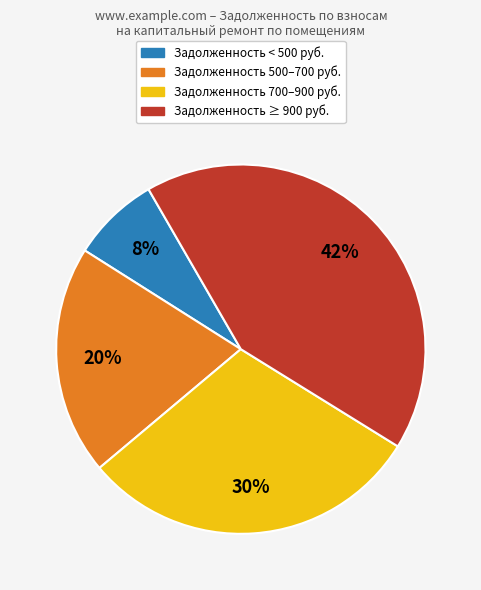

To the nearest percent, what is the difference between the largest and smallest slice percentages?

34%